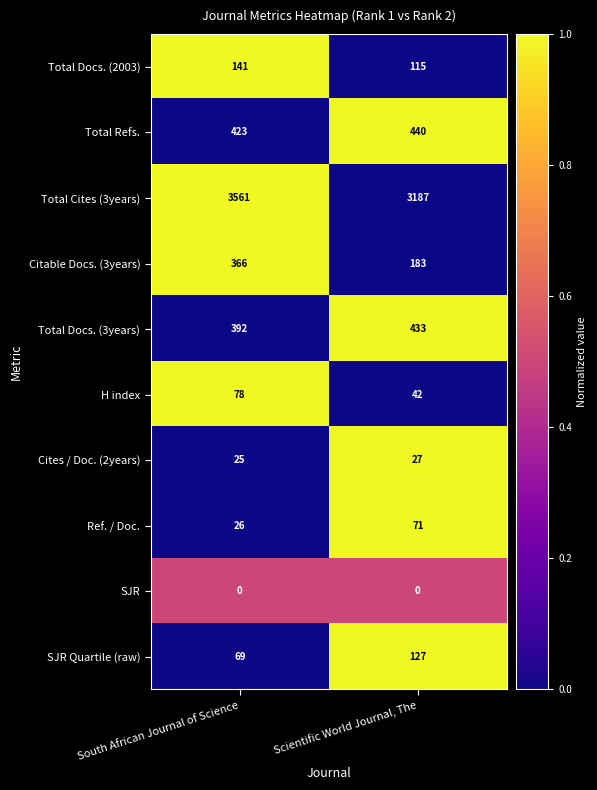

At which label is Ref. / Doc. closest to 48?

South African Journal of Science